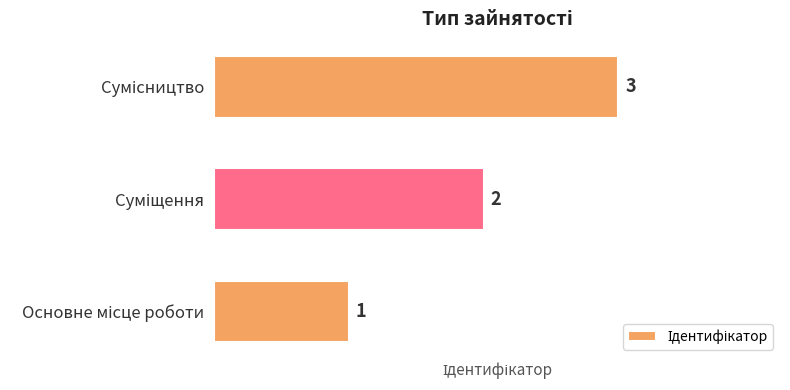

Count the values in the range 1 to 3.

3